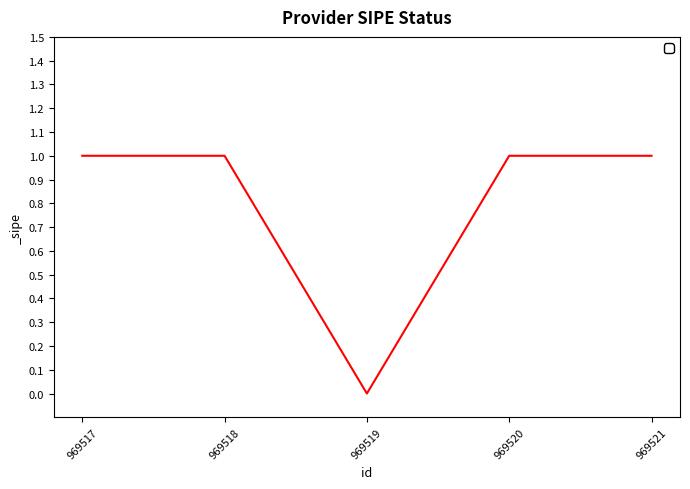

True or false: the data shows 2 at 969517.

False